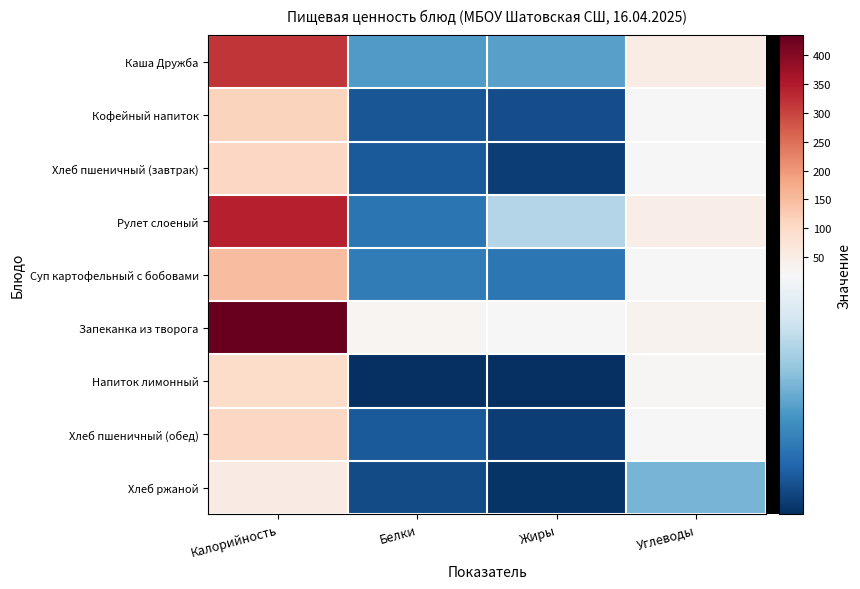

How many distinct data groups are displayed?

9